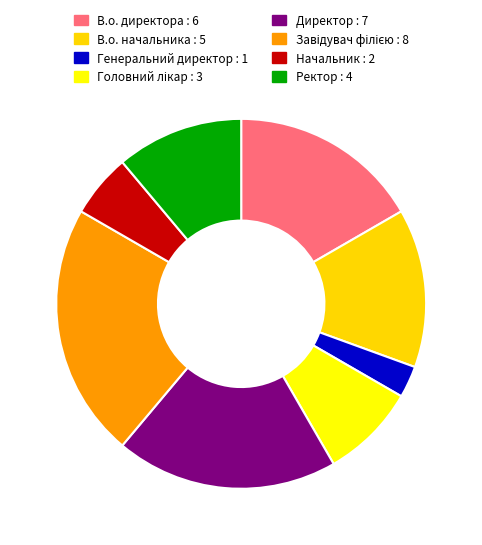

How many segments does this pie chart have?

8